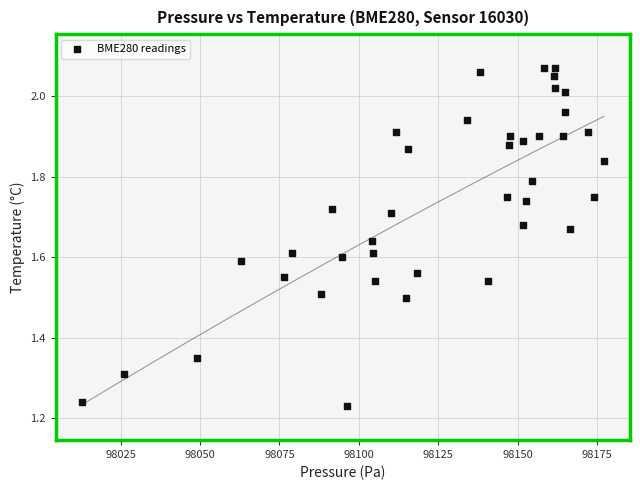

What is the range of Y values (max minus min)?

0.8